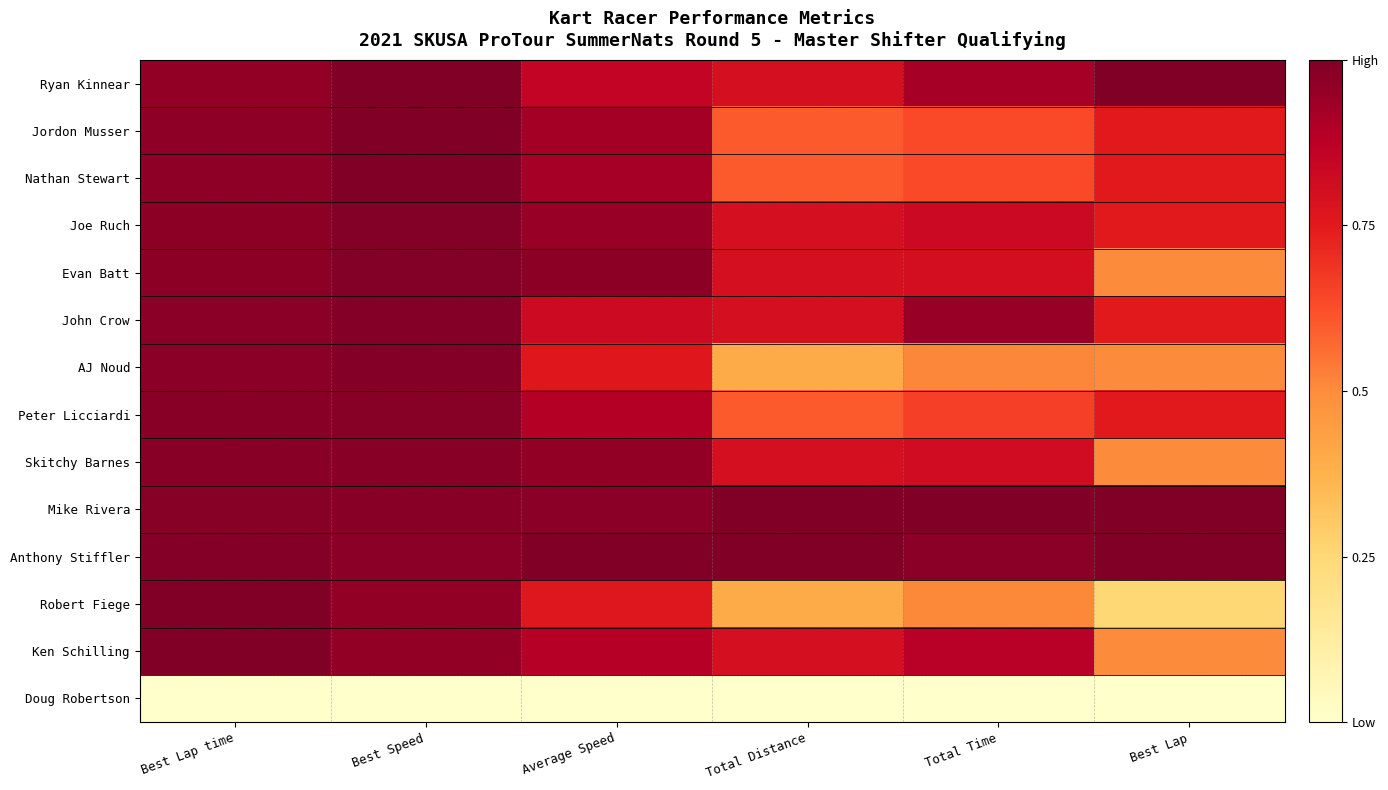

Reading left to right, extract all data points from this chart.

Ryan Kinnear: Best Lap time=1.0	Best Speed=1.0	Average Speed=0.8	Total Distance=0.8	Total Time=0.9	Best Lap=1.0
Jordon Musser: Best Lap time=1.0	Best Speed=1.0	Average Speed=0.9	Total Distance=0.6	Total Time=0.6	Best Lap=0.8
Nathan Stewart: Best Lap time=1.0	Best Speed=1.0	Average Speed=0.9	Total Distance=0.6	Total Time=0.6	Best Lap=0.8
Joe Ruch: Best Lap time=1.0	Best Speed=1.0	Average Speed=0.9	Total Distance=0.8	Total Time=0.8	Best Lap=0.8
Evan Batt: Best Lap time=1.0	Best Speed=1.0	Average Speed=1.0	Total Distance=0.8	Total Time=0.8	Best Lap=0.5
John Crow: Best Lap time=1.0	Best Speed=1.0	Average Speed=0.8	Total Distance=0.8	Total Time=0.9	Best Lap=0.8
AJ Noud: Best Lap time=1.0	Best Speed=1.0	Average Speed=0.8	Total Distance=0.4	Total Time=0.5	Best Lap=0.5
Peter Licciardi: Best Lap time=1.0	Best Speed=1.0	Average Speed=0.9	Total Distance=0.6	Total Time=0.7	Best Lap=0.8
Skitchy Barnes: Best Lap time=1.0	Best Speed=1.0	Average Speed=1.0	Total Distance=0.8	Total Time=0.8	Best Lap=0.5
Mike Rivera: Best Lap time=1.0	Best Speed=1.0	Average Speed=1.0	Total Distance=1.0	Total Time=1.0	Best Lap=1.0
Anthony Stiffler: Best Lap time=1.0	Best Speed=1.0	Average Speed=1.0	Total Distance=1.0	Total Time=1.0	Best Lap=1.0
Robert Fiege: Best Lap time=1.0	Best Speed=1.0	Average Speed=0.8	Total Distance=0.4	Total Time=0.5	Best Lap=0.2
Ken Schilling: Best Lap time=1.0	Best Speed=1.0	Average Speed=0.9	Total Distance=0.8	Total Time=0.9	Best Lap=0.5
Doug Robertson: Best Lap time=0.0	Best Speed=0.0	Average Speed=0.0	Total Distance=0.0	Total Time=0.0	Best Lap=0.0